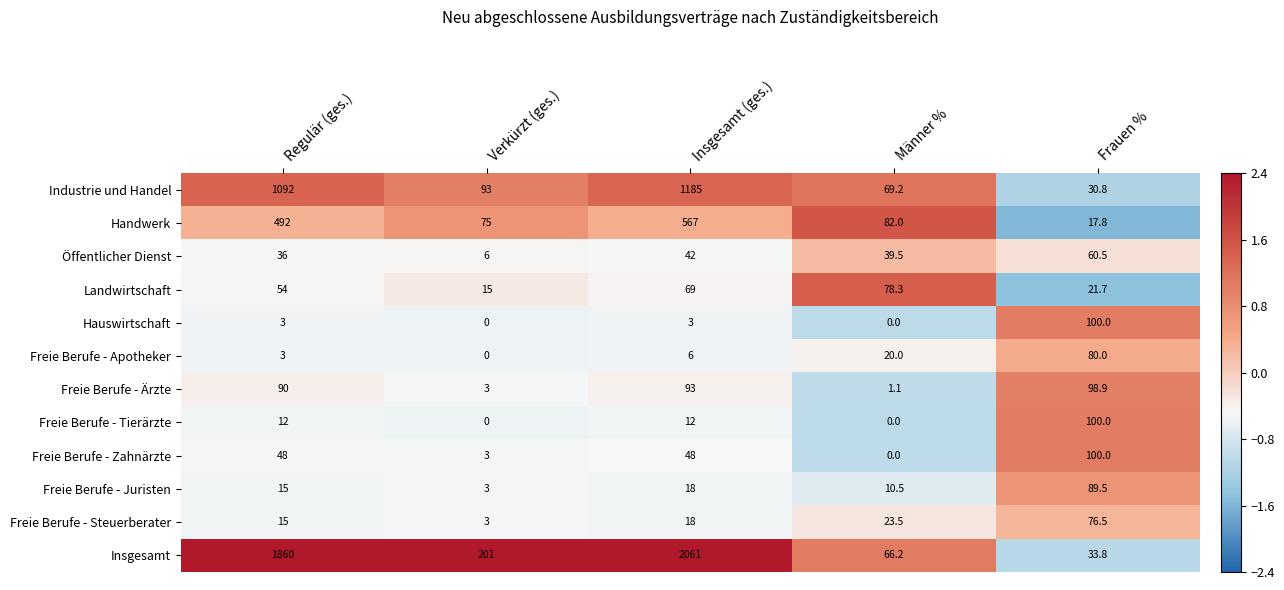

Which series has the largest range (max minus min)?

Insgesamt